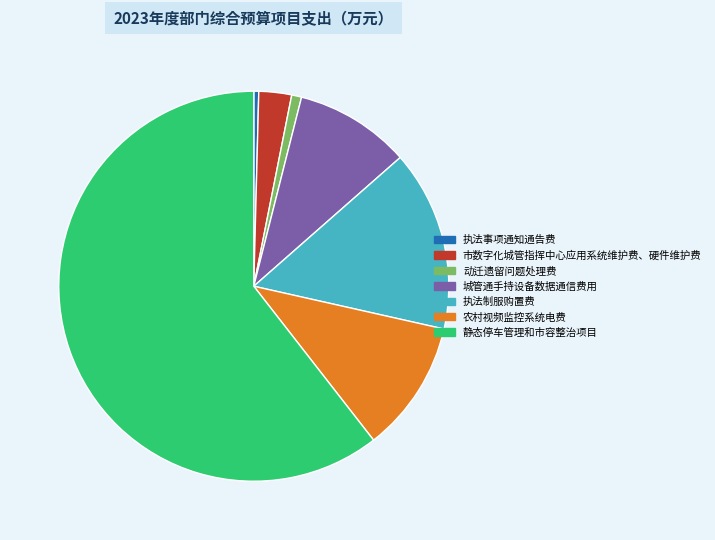

How many slices are in this pie chart?

7